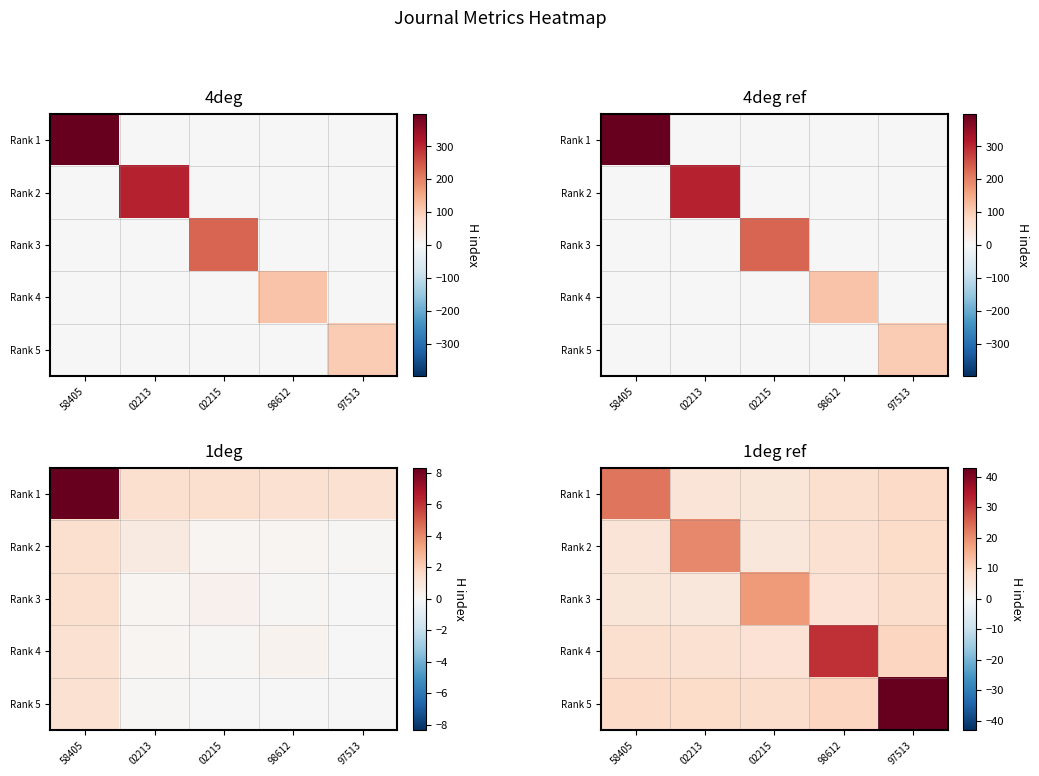

Is it true that Rank 4 equals 15.8 at 97513?

False